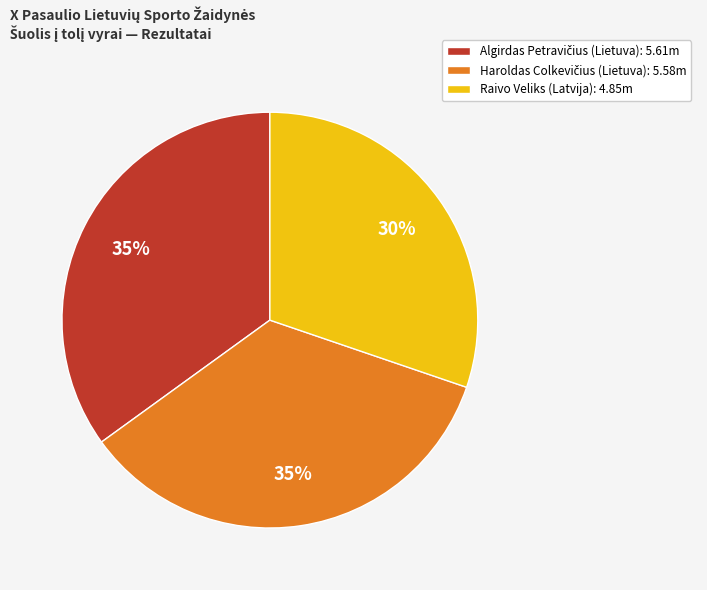

Does any single category account for the majority?

No